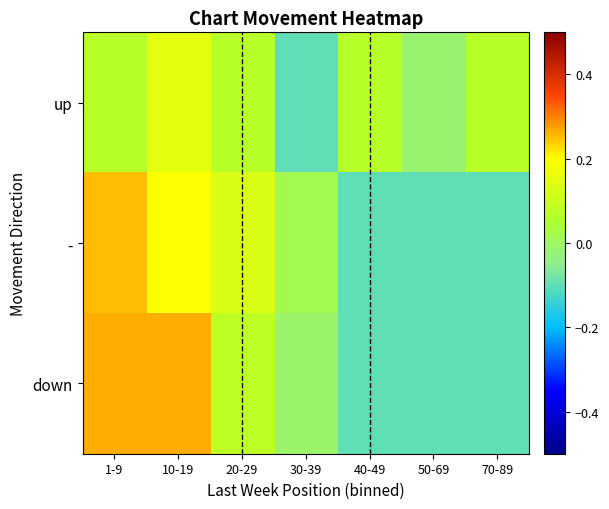

At how many categories does at least one series exceed 0?

6